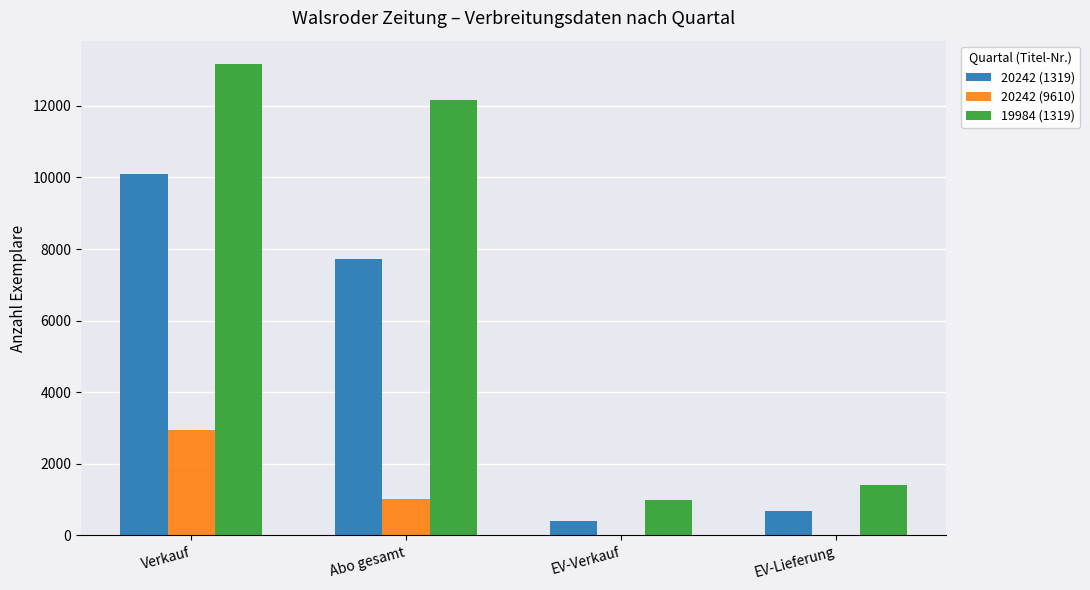

At which category does the chart reach its peak across all series?

Verkauf